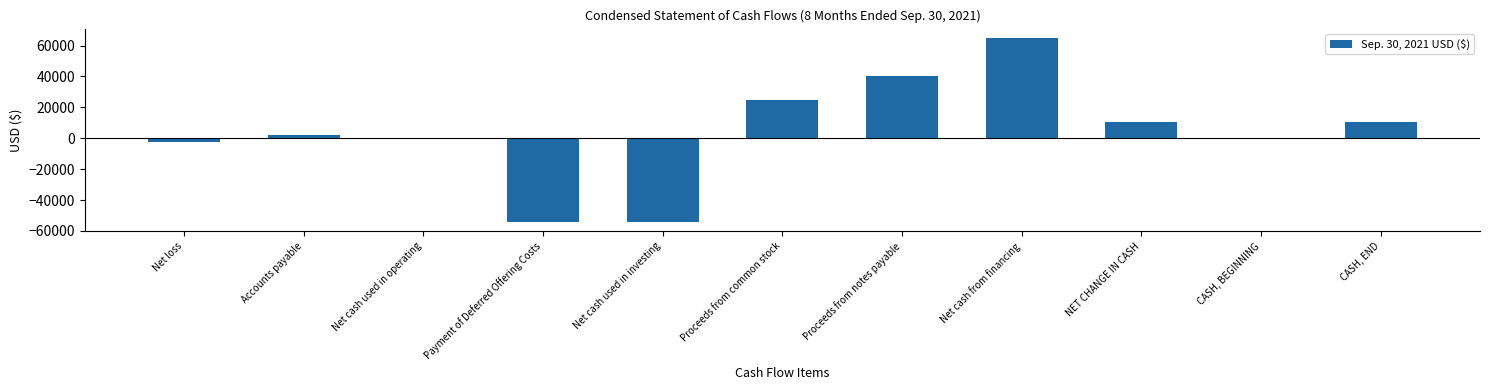

Are the bars horizontal?

No